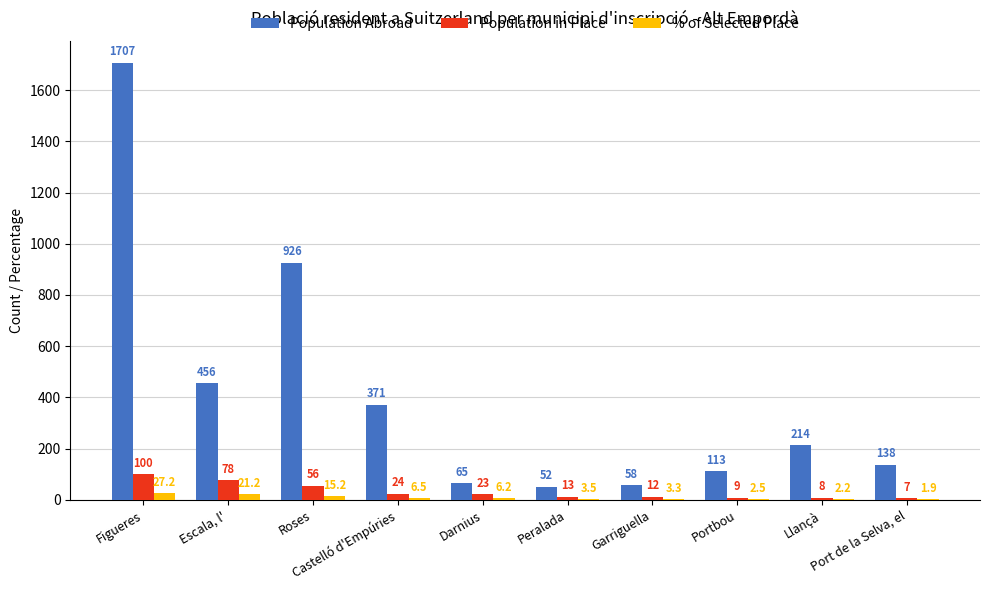

What value does the % of Selected Place series have at Llançà?

2.2